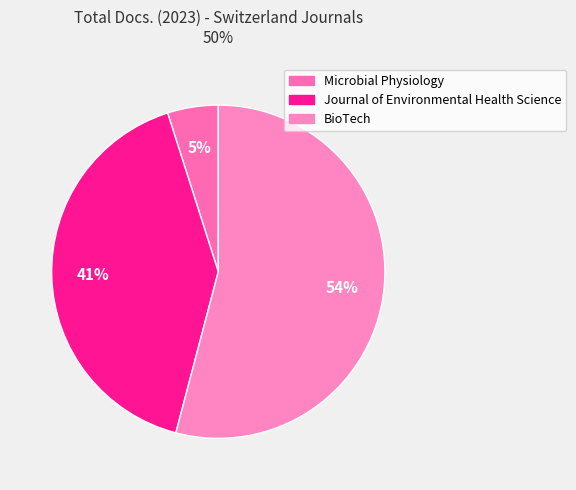

True or false: Journal of Environmental Health Science accounts for 41% of the total.

True